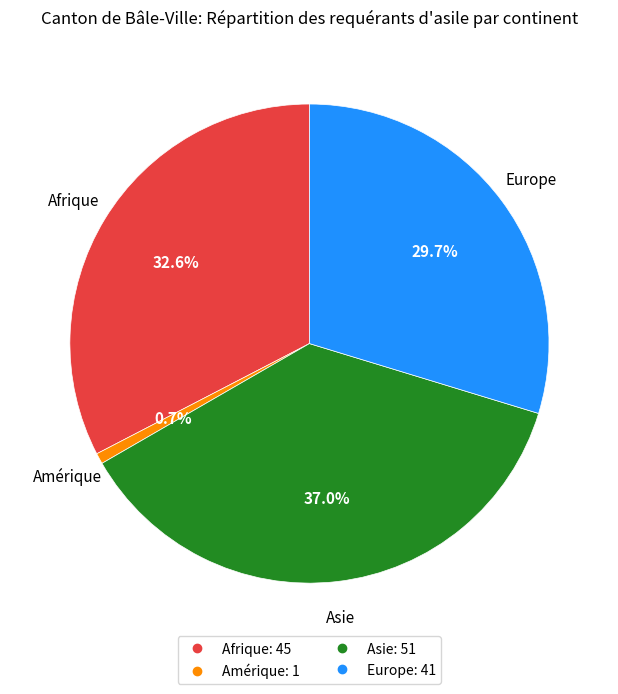

Which has a higher value, Europe or Amérique?

Europe